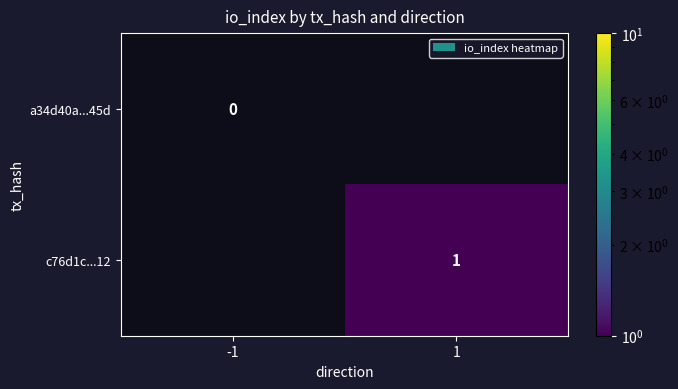

True or false: c76d1c...12 has a value of 1 at 1.

True